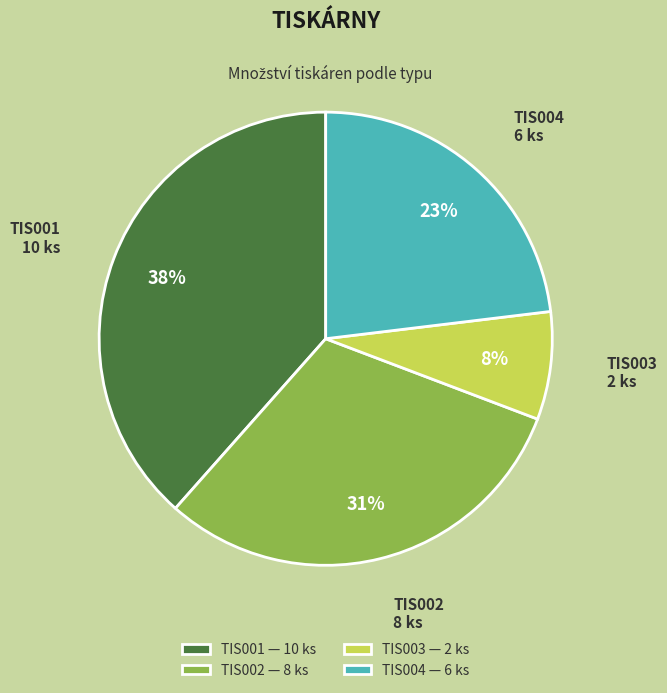

Which category has the biggest portion of the pie?

TIS001